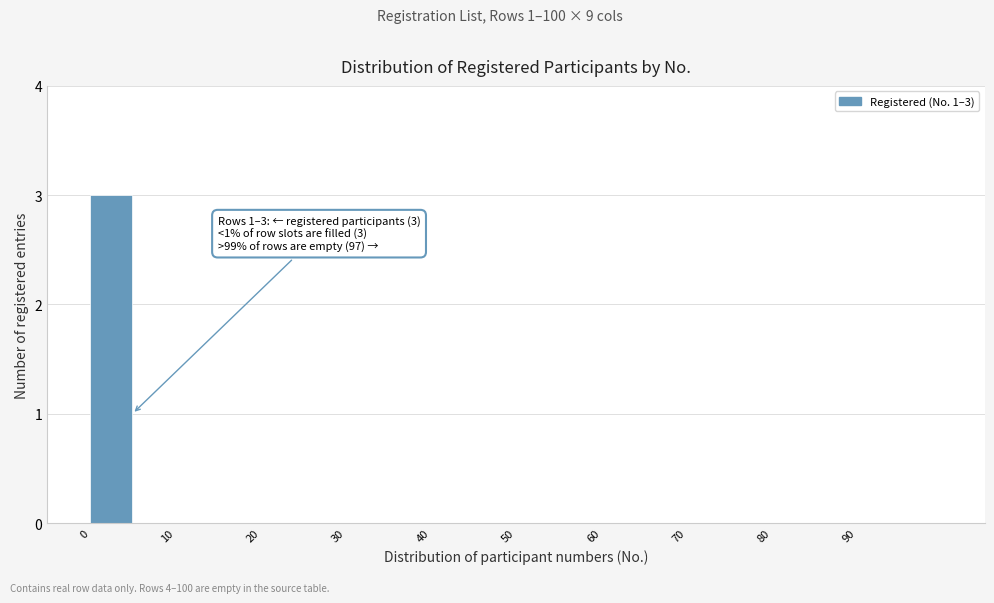

Over which range of the x-axis is the bar tallest?

0 to 5